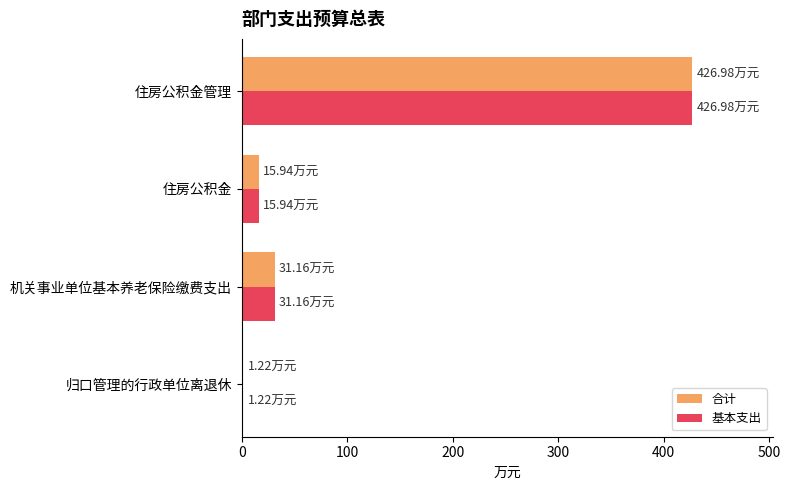

How many data points in 合计 are above 31?

2